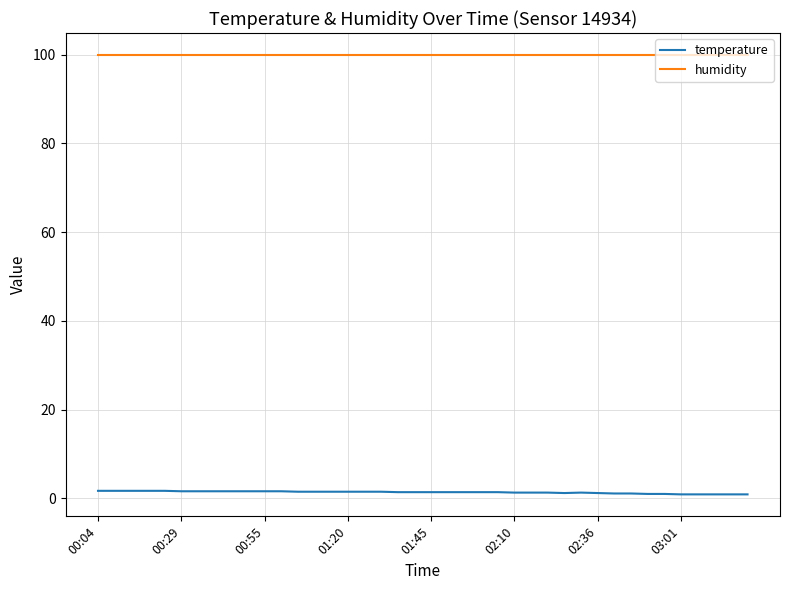

True or false: humidity and temperature cross at least once.

False